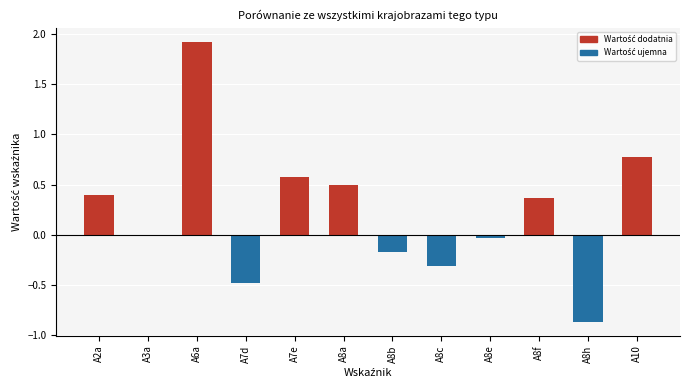

What is the label of the 10th bar from the left?

A8f